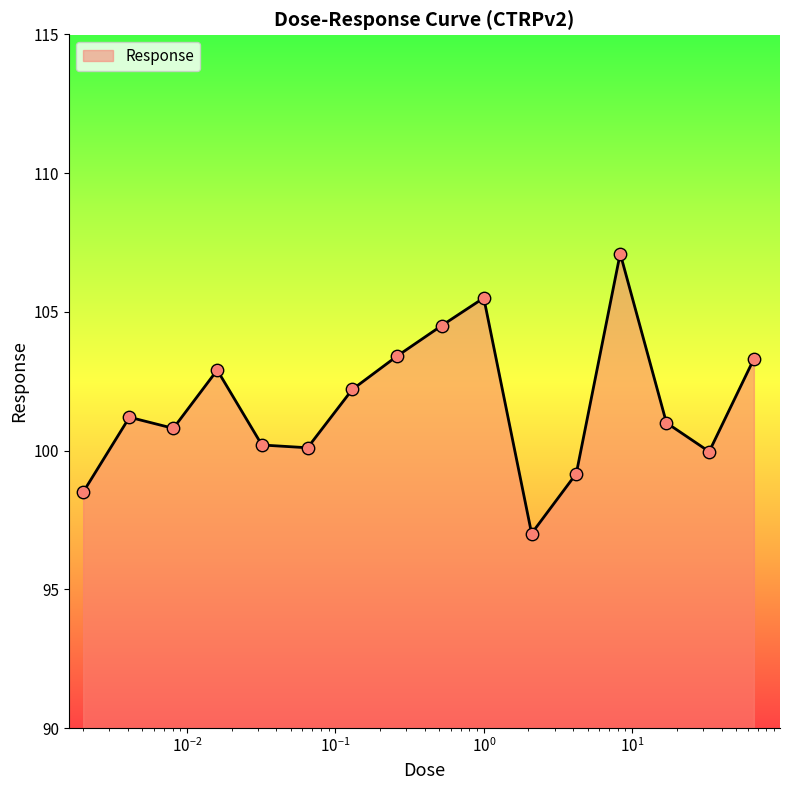

What is the minimum value shown in the chart?

97.0